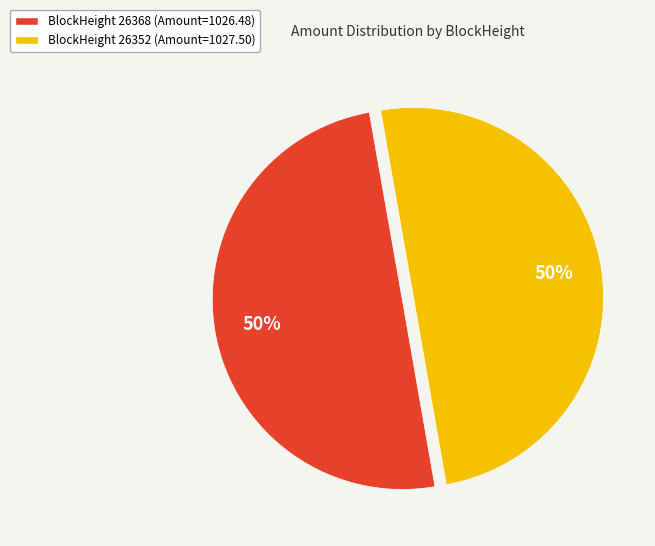

To the nearest percent, what is the difference between the largest and smallest slice percentages?

0%